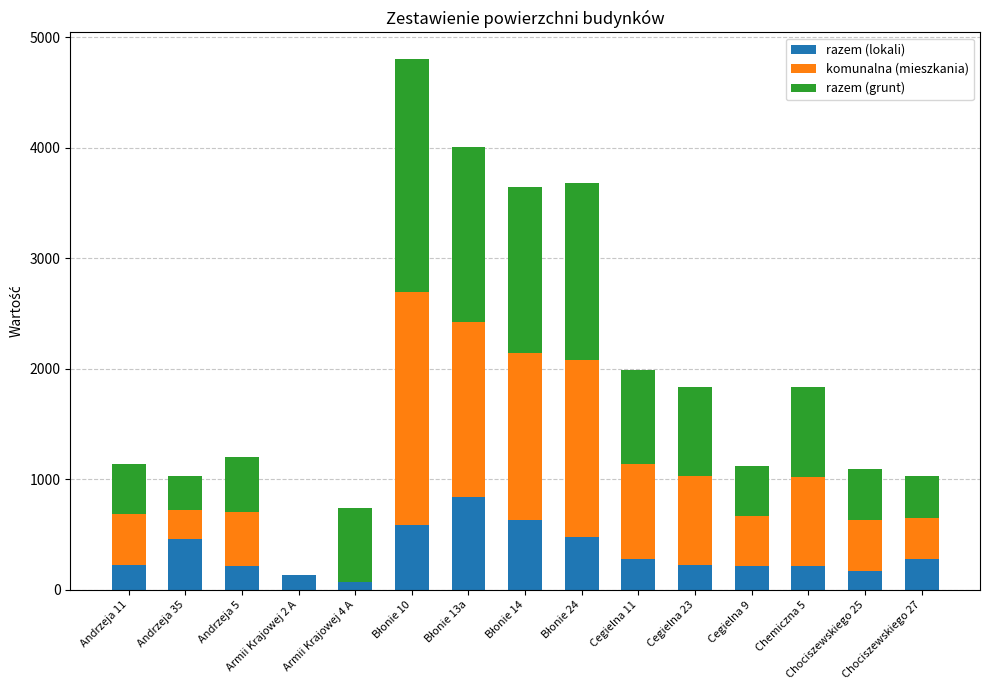

The value of razem (lokali) at Andrzeja 5 is 213.9. True or false?

True